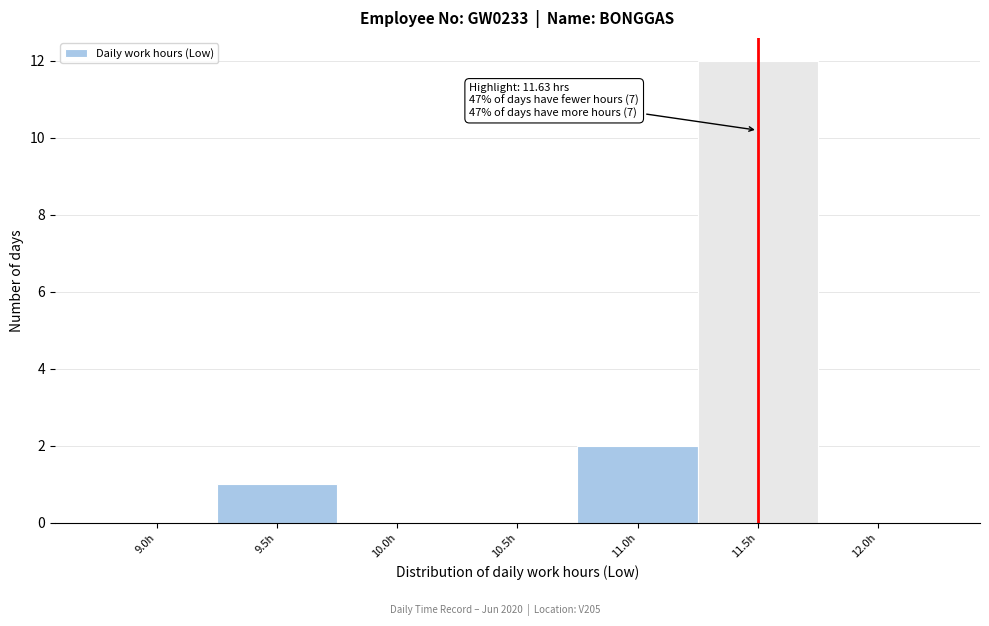

Reading right to left, transcribe all the data shown in this chart.

12.0h=0	11.5h=12	11.0h=2	10.5h=0	10.0h=0	9.5h=1	9.0h=0